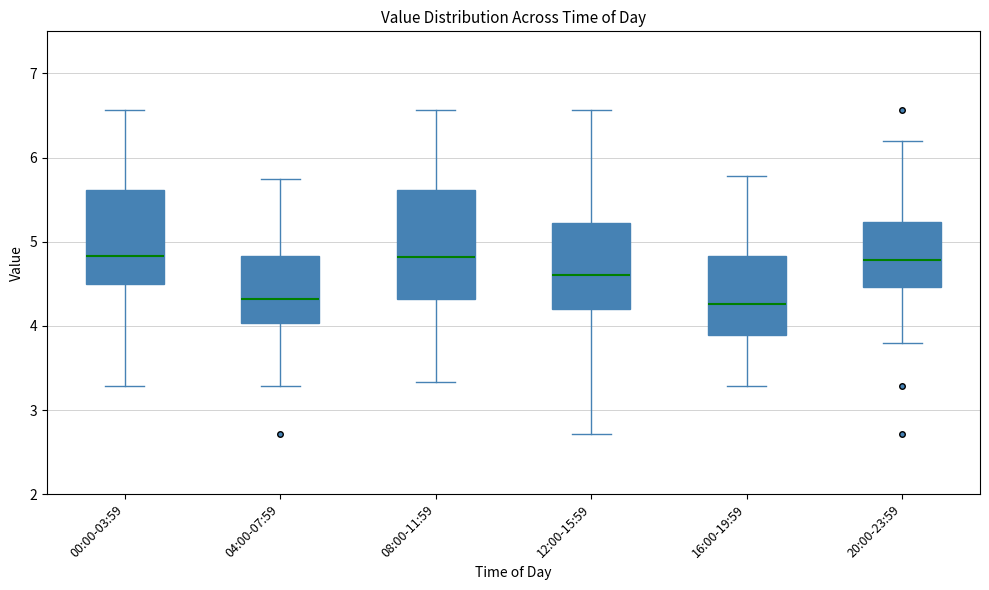

Where does the upper whisker of the box for 08:00-11:59 end on the y-axis? The values are not printed on the chart, so give them approximately, as read against the axis.

6.6